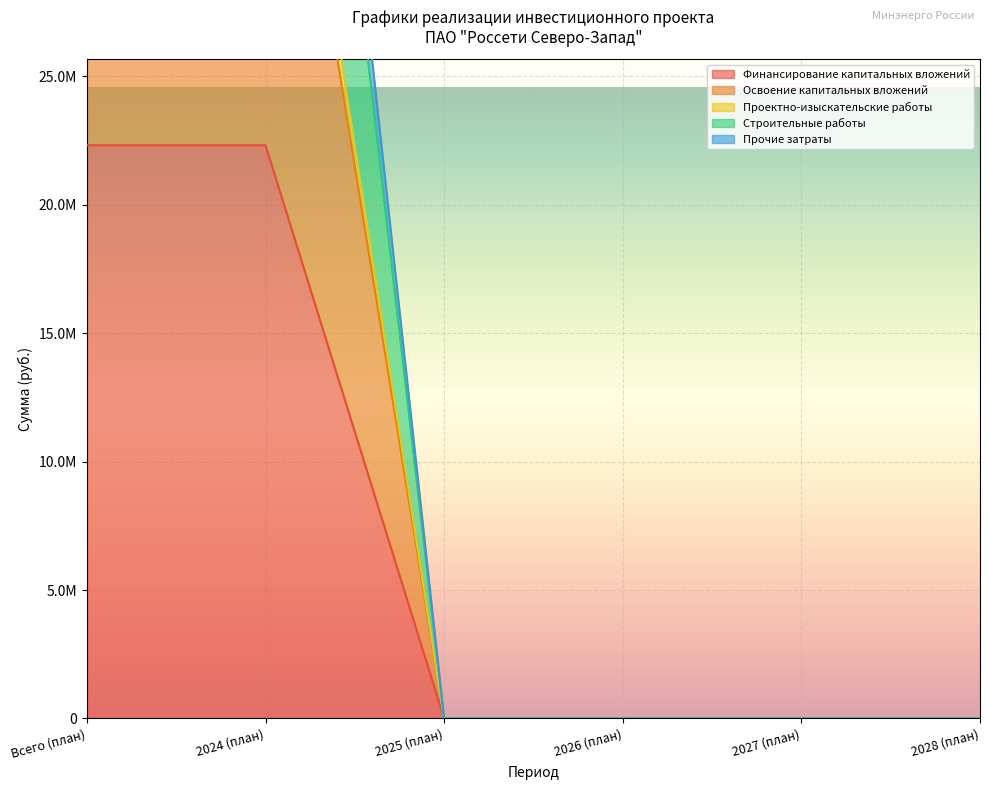

Is it true that Строительные работы equals 38969884 at 2027 (план)?

False